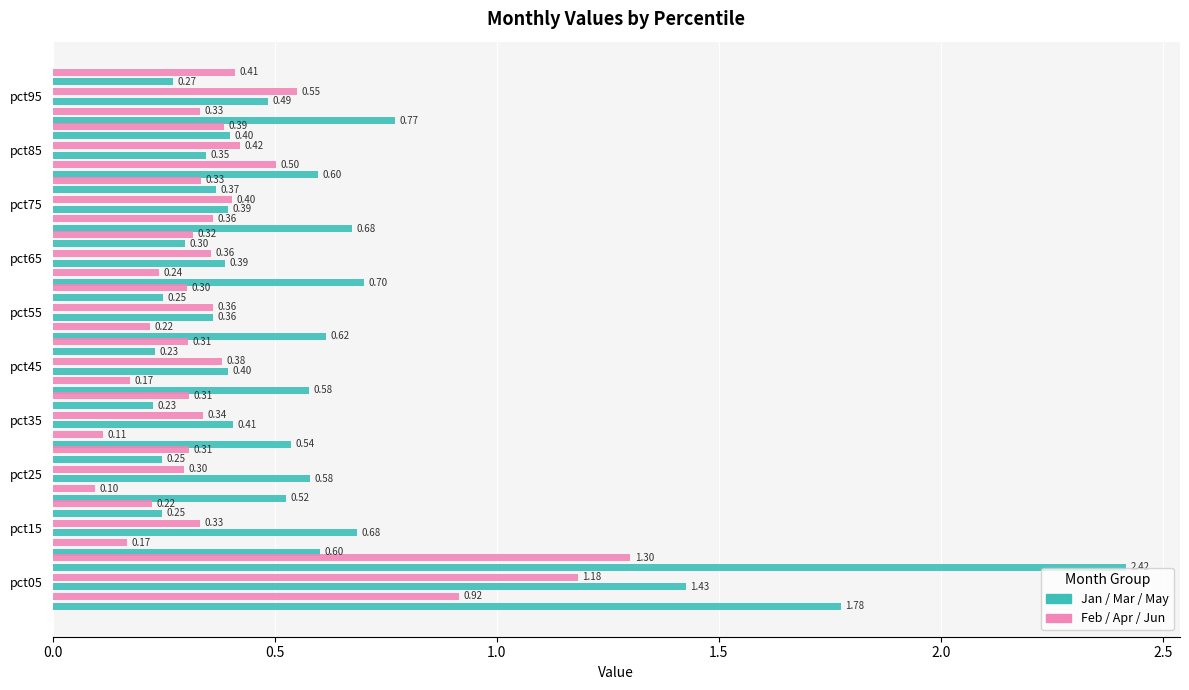

How many bars are there in each group?

6